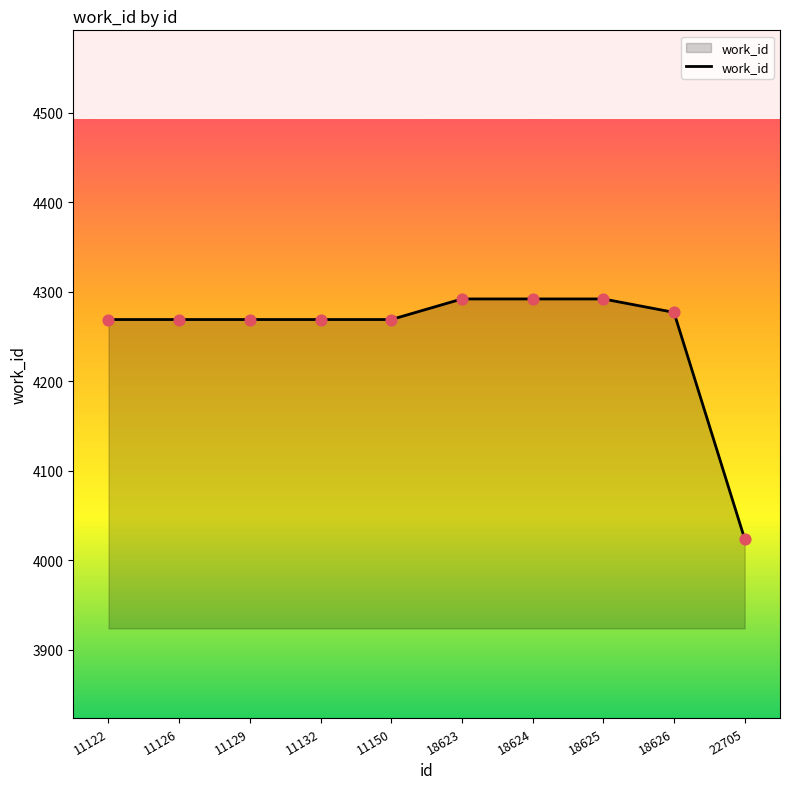

What is the change in value from 11122 to 18624?

+23